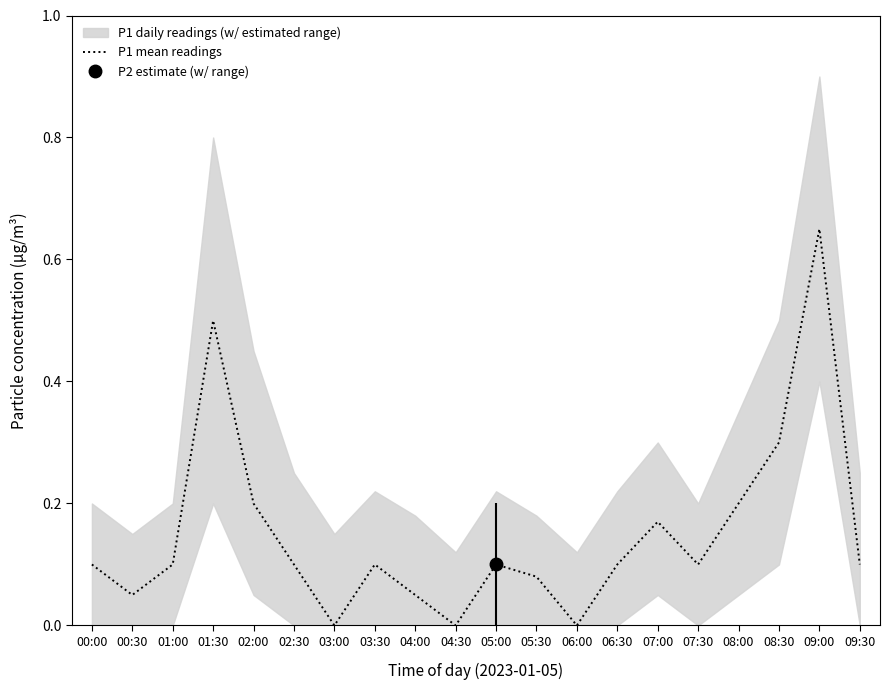

At which label is the value closest to 0?

03:00